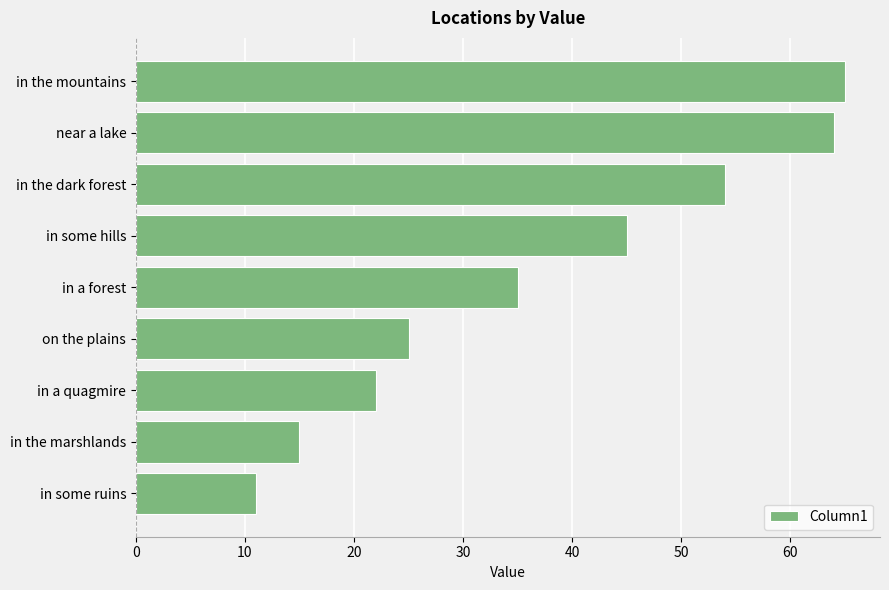

Rank the categories by value from highest to lowest.

in the mountains, near a lake, in the dark forest, in some hills, in a forest, on the plains, in a quagmire, in the marshlands, in some ruins